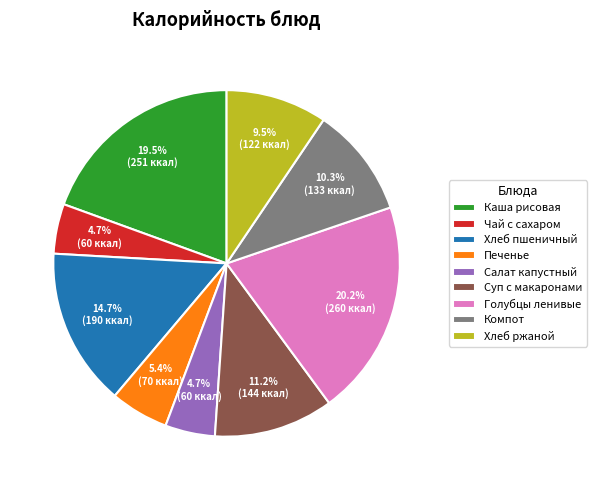

How many slices are in this pie chart?

9